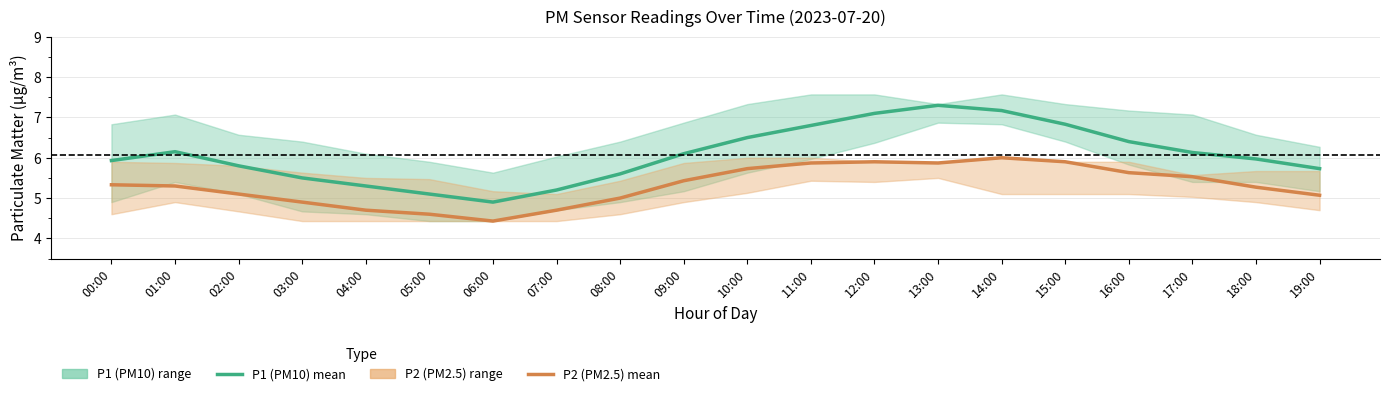

True or false: P2 mean and P1 mean cross at least once.

False